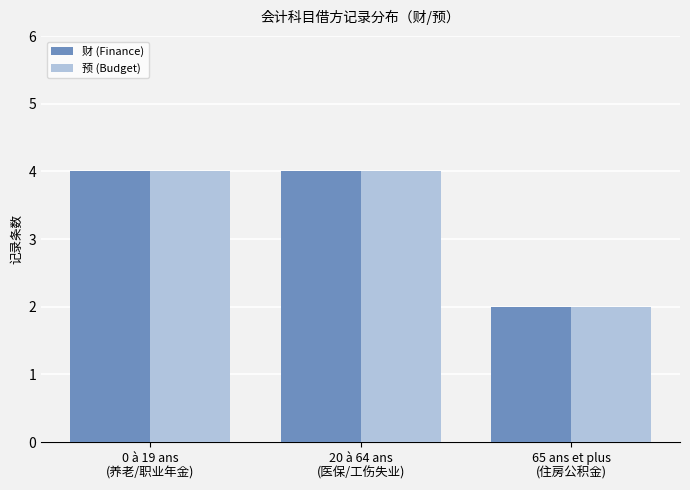

How many groups of bars are there?

3